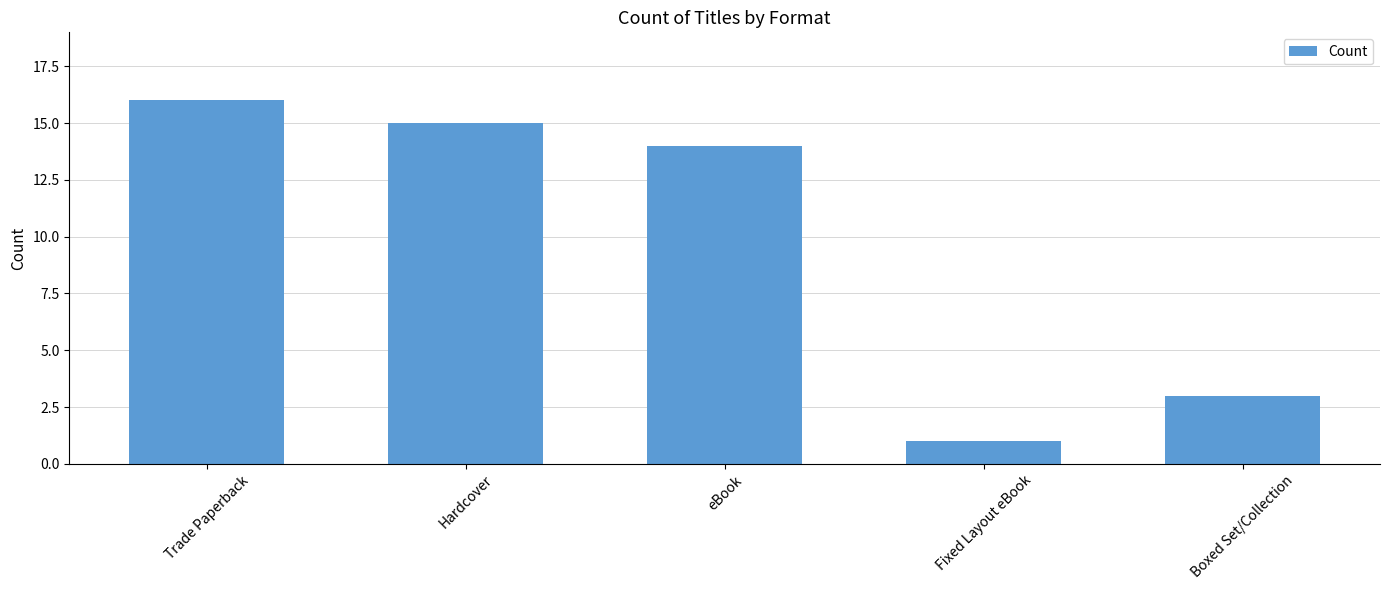

Which label corresponds to the largest value in the chart?

Trade Paperback